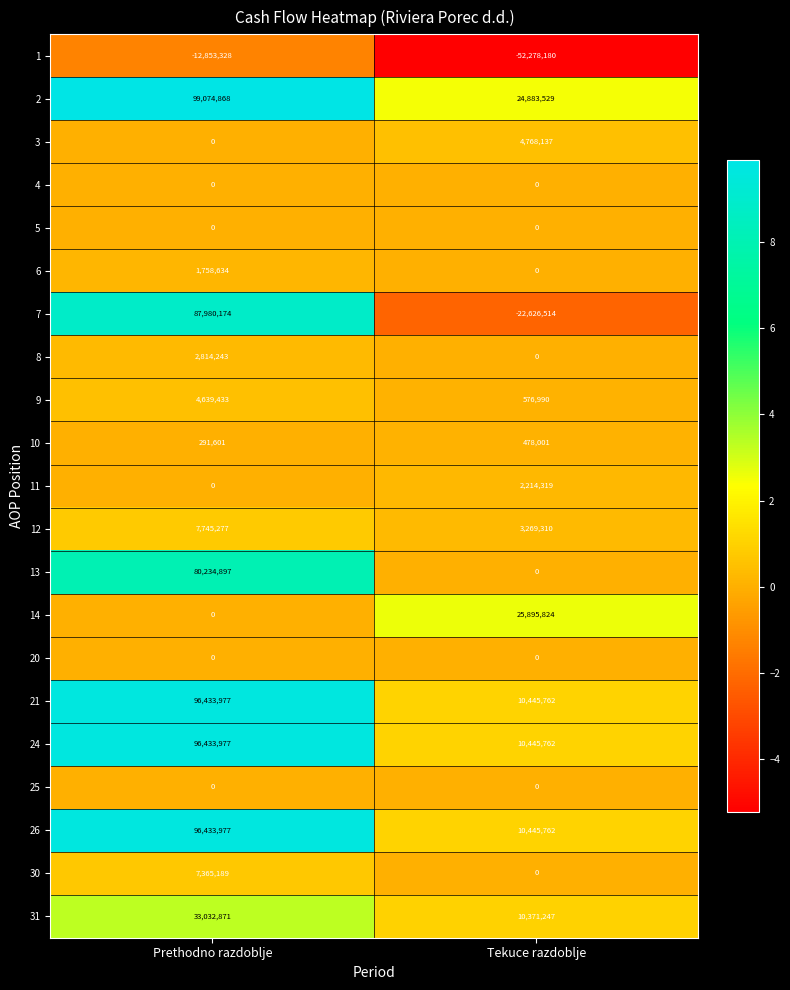

What is the approximate value of 12 at Prethodno razdoblje?

7745277